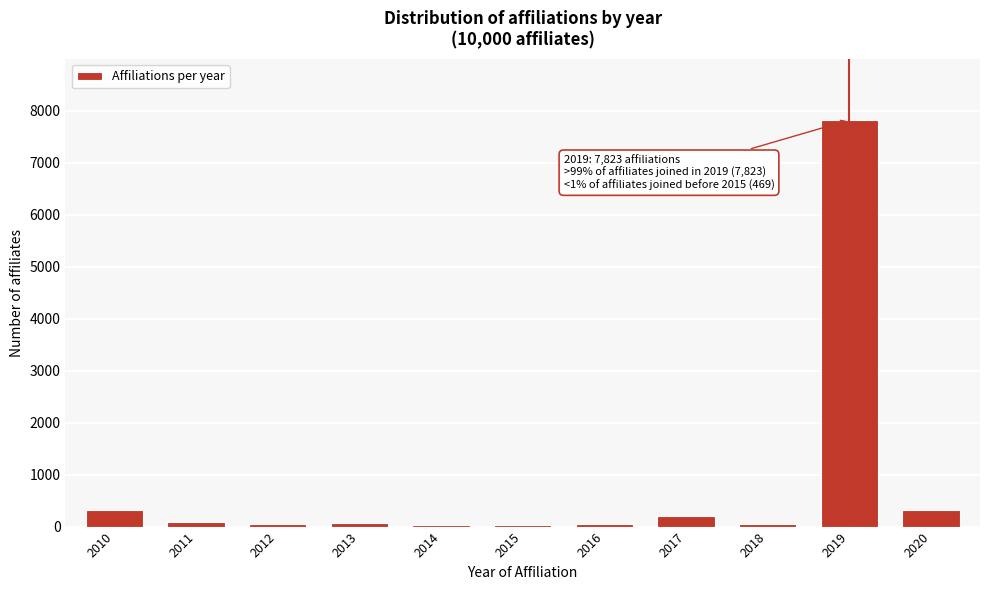

The chart shows a value of 7823 at 2019. True or false?

True